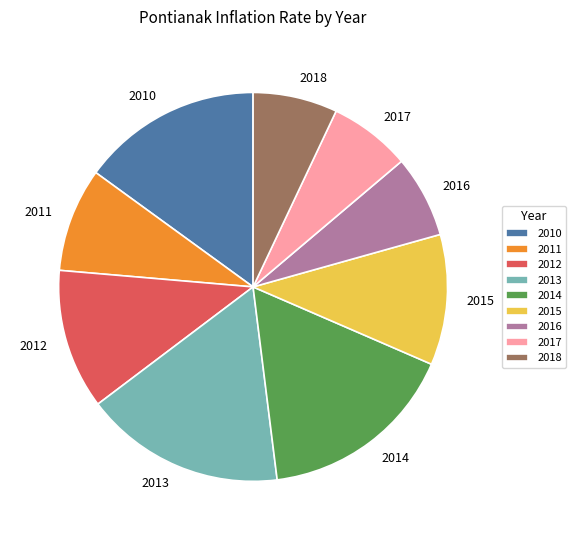

Combined, do 2015 and 2010 account for over 50%?

No